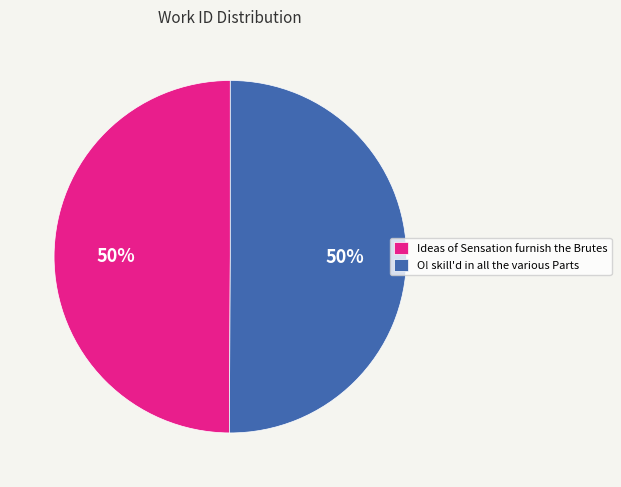

To the nearest percent, what is the average slice percentage?

50%